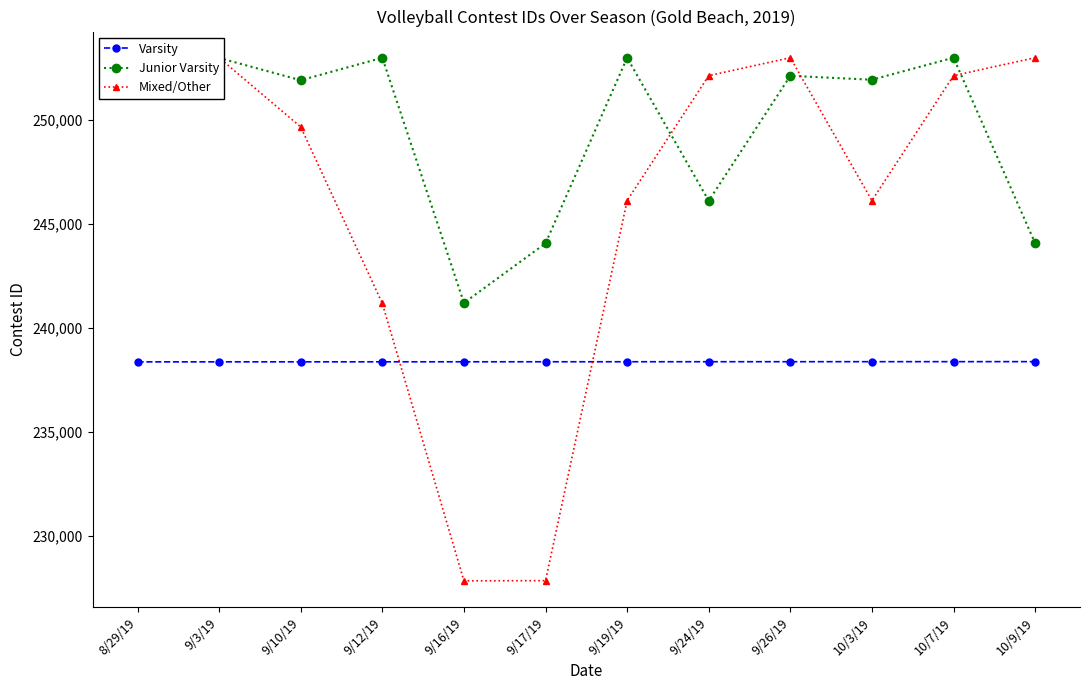

What is the greatest value displayed?

252982